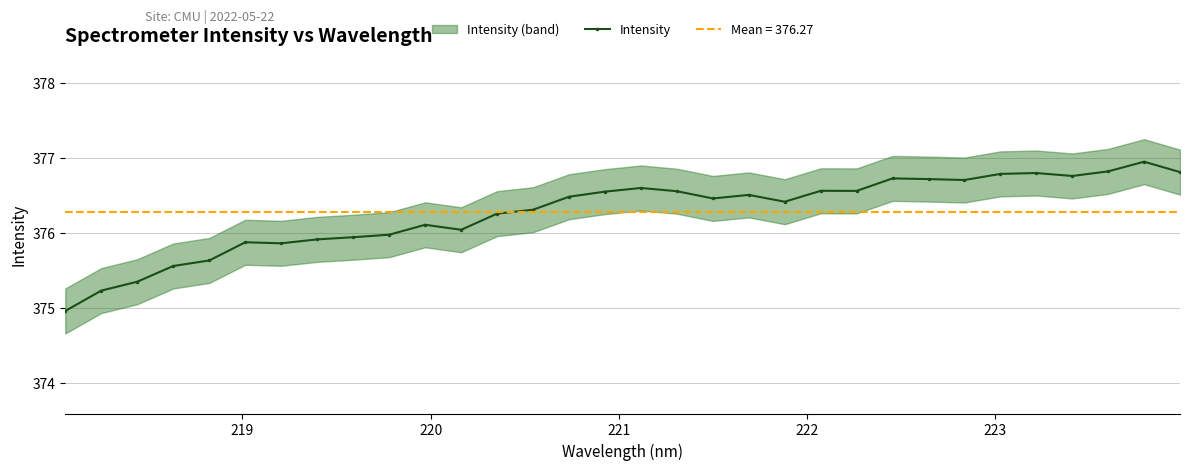

How many lines are shown in the chart?

1